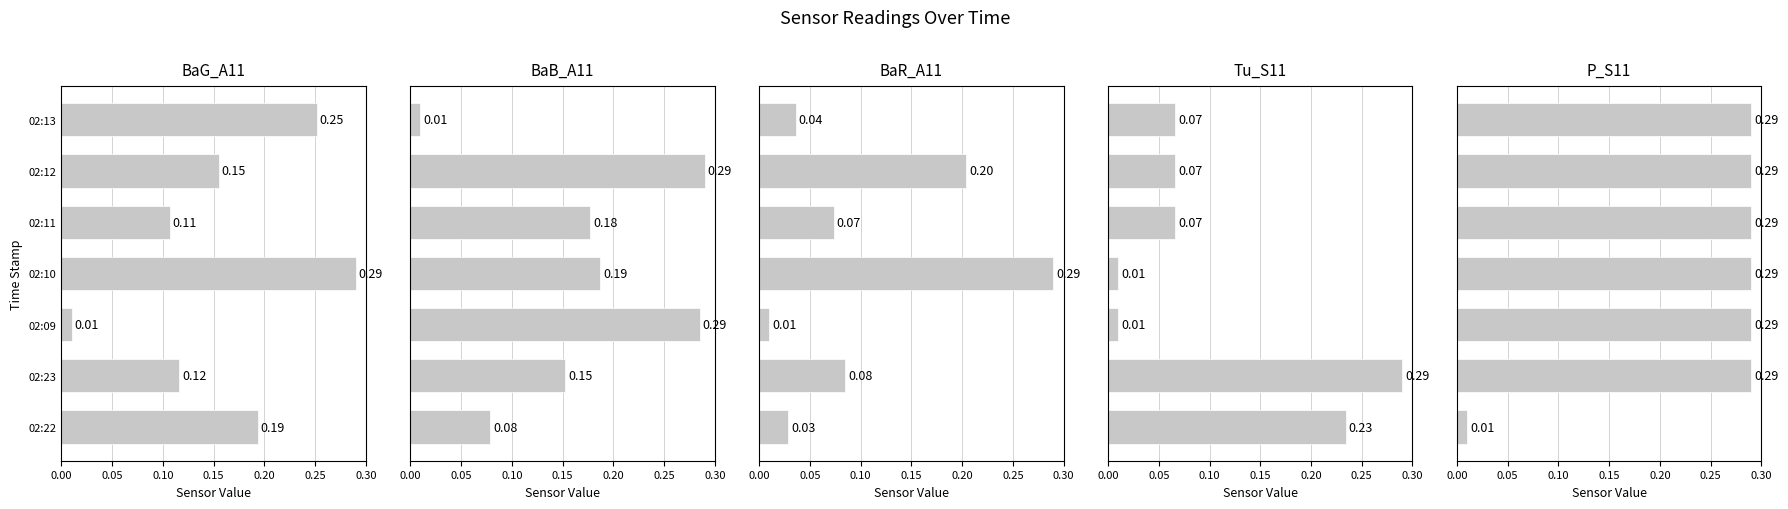

At 02:22, list the series in order from largest to smallest.

Tu_S11, BaG_A11, BaB_A11, BaR_A11, P_S11